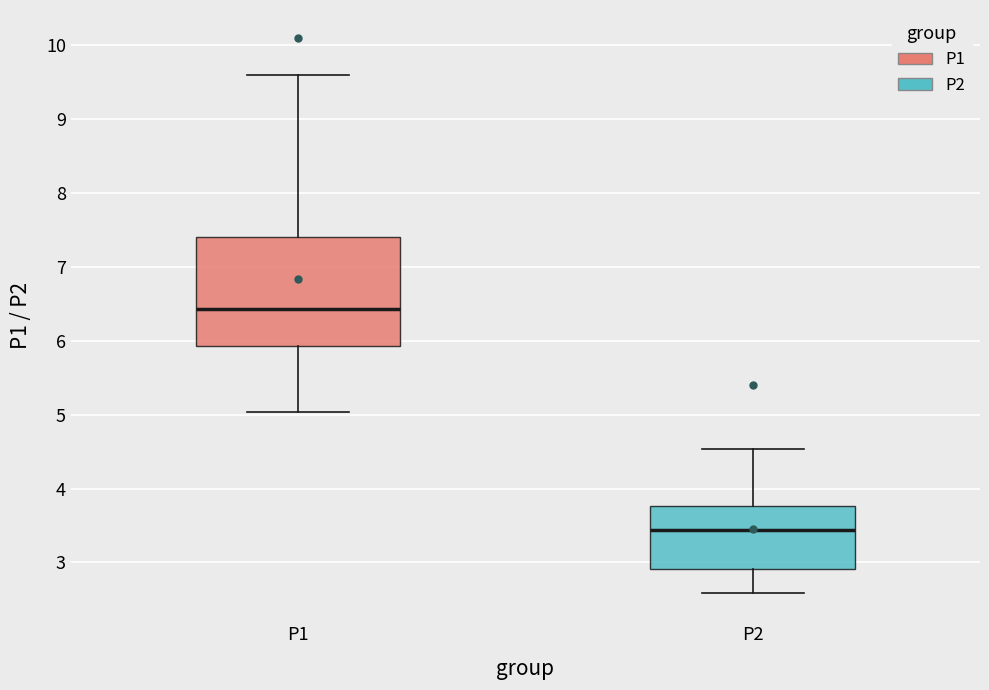

Reading left to right, read every box against the y-axis: the position of its median line, the range the box covers, and the ends of its whiskers. The values are not printed on the chart, so give them approximately, as read against the axis.

P1: median 6.4, box 5.9 to 7.4, whiskers 5.0 to 9.6
P2: median 3.4, box 2.9 to 3.8, whiskers 2.6 to 4.5